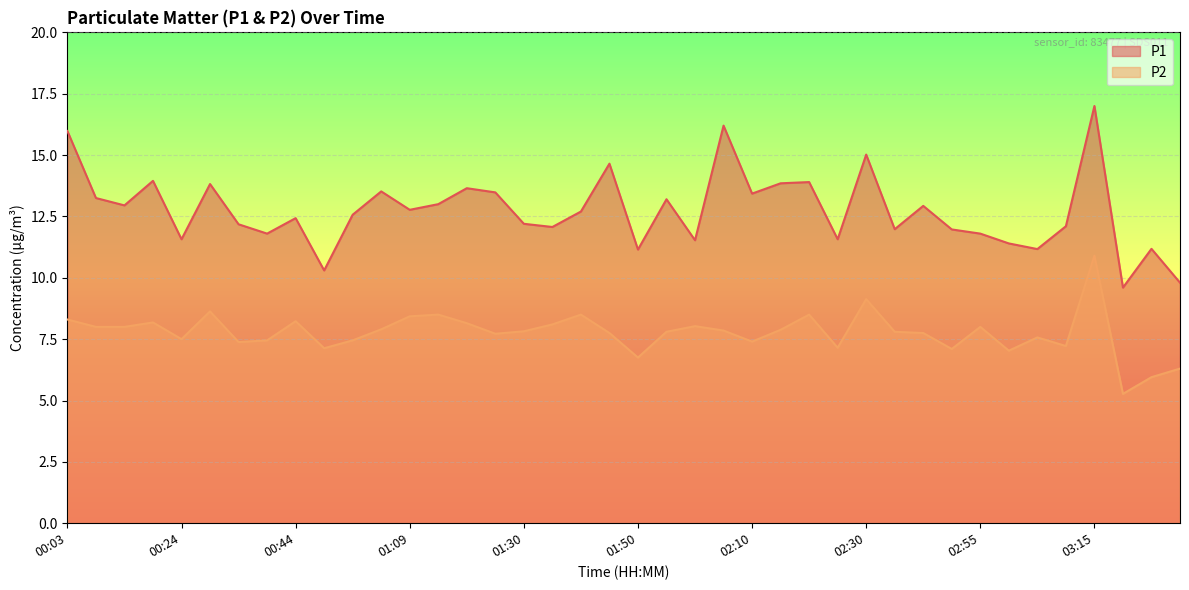

Rank the series by their maximum value, from lowest to highest.

P2, P1